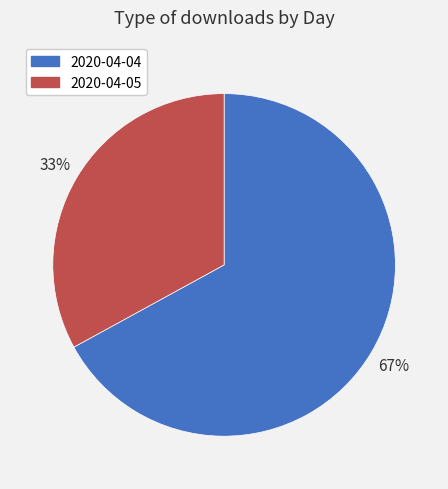

To the nearest percent, what is the average slice percentage?

50%